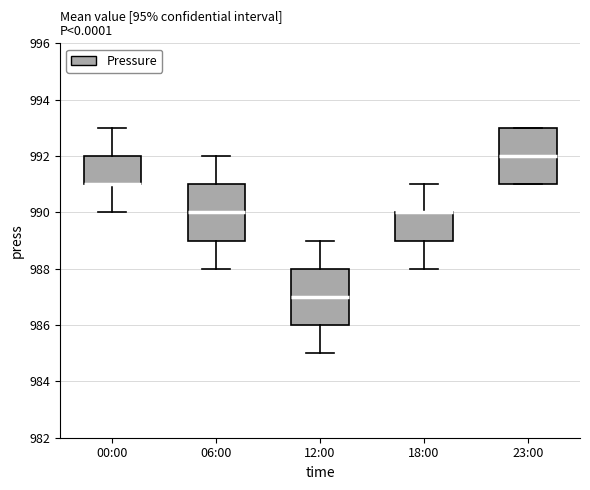

Where is the lower edge of the box for 12:00 on the y-axis? The values are not printed on the chart, so give them approximately, as read against the axis.

986